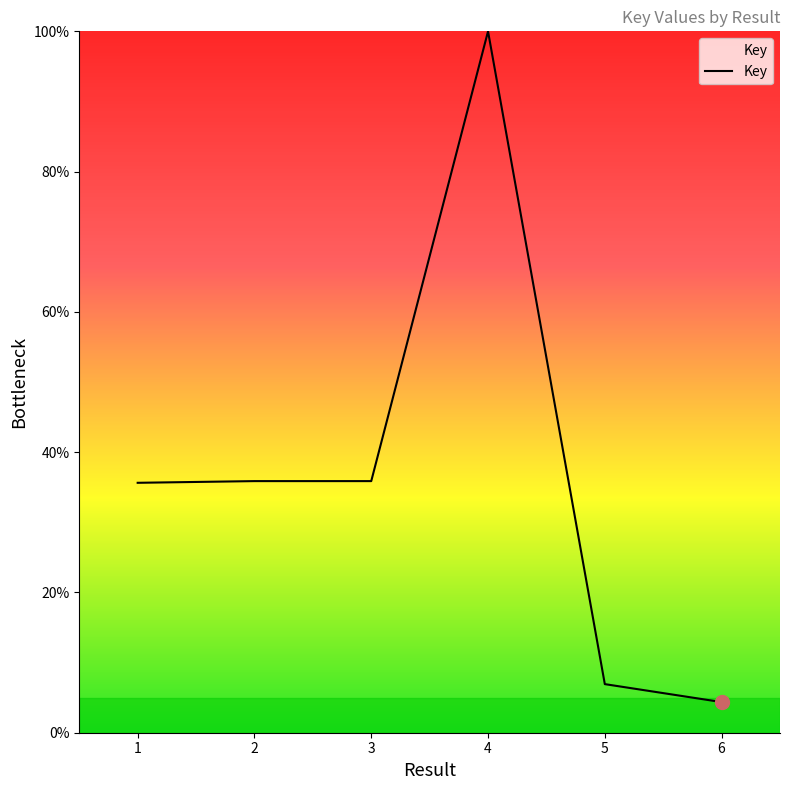

What is the smallest value displayed?

4.4